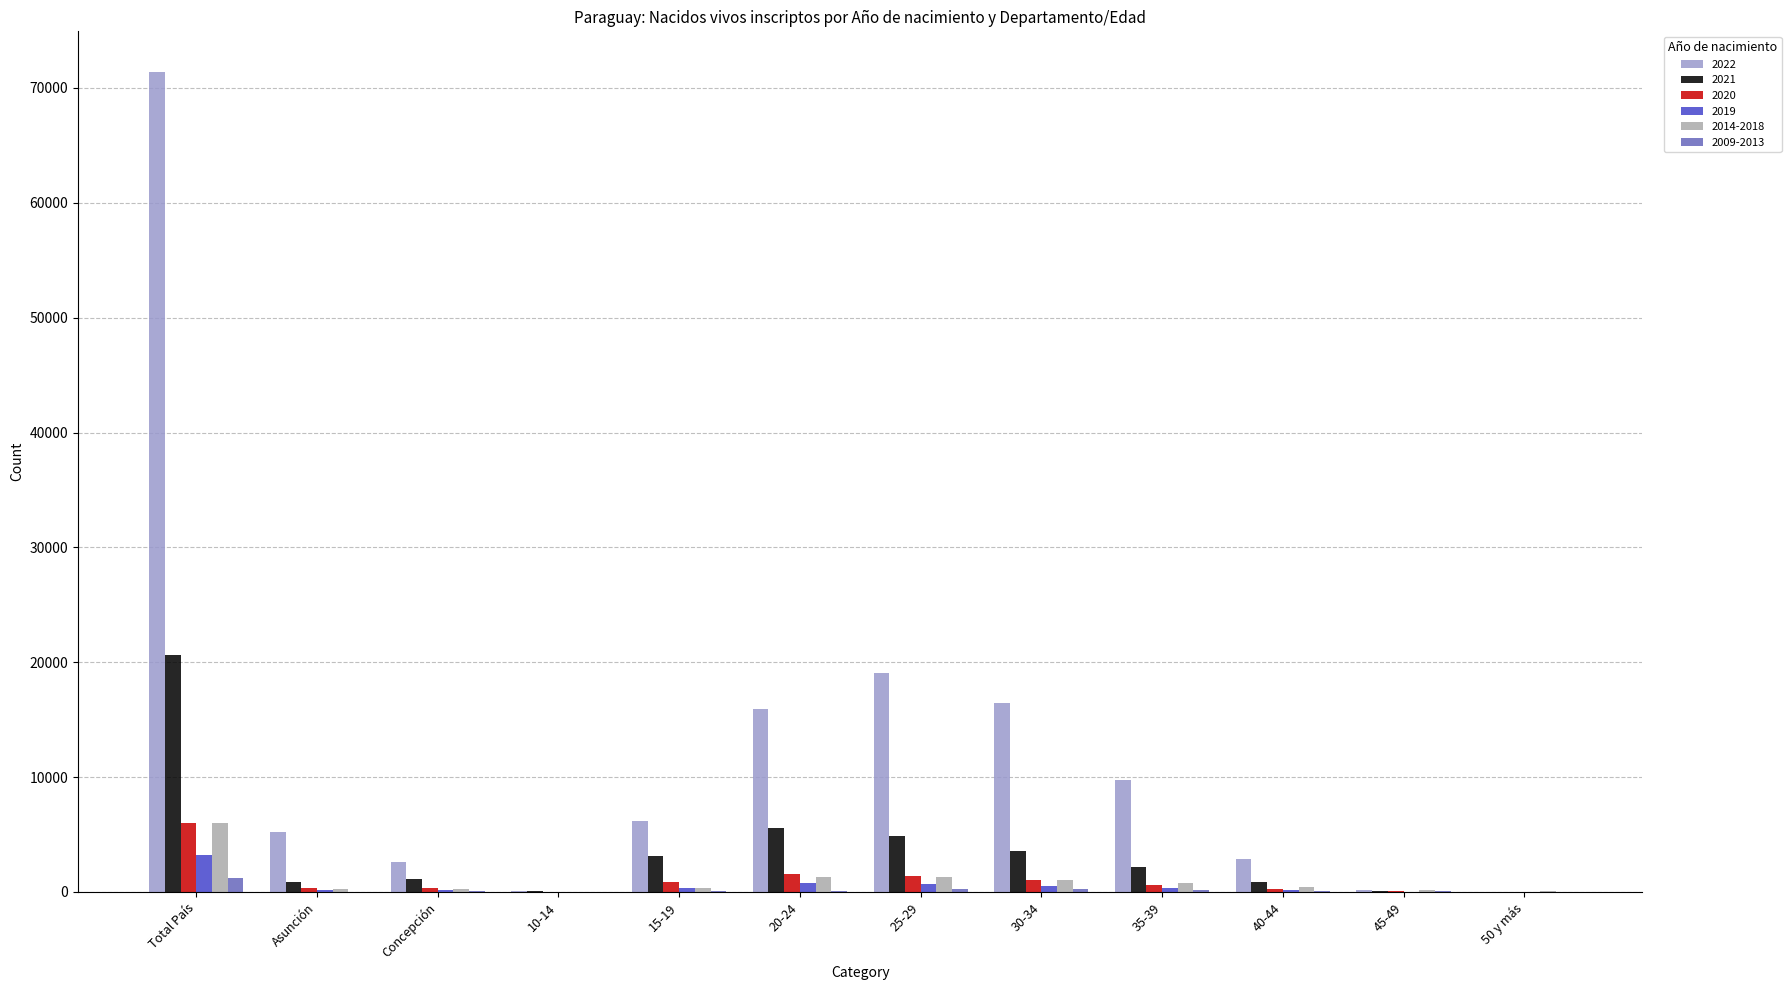

What is the maximum value shown in the chart?

71365